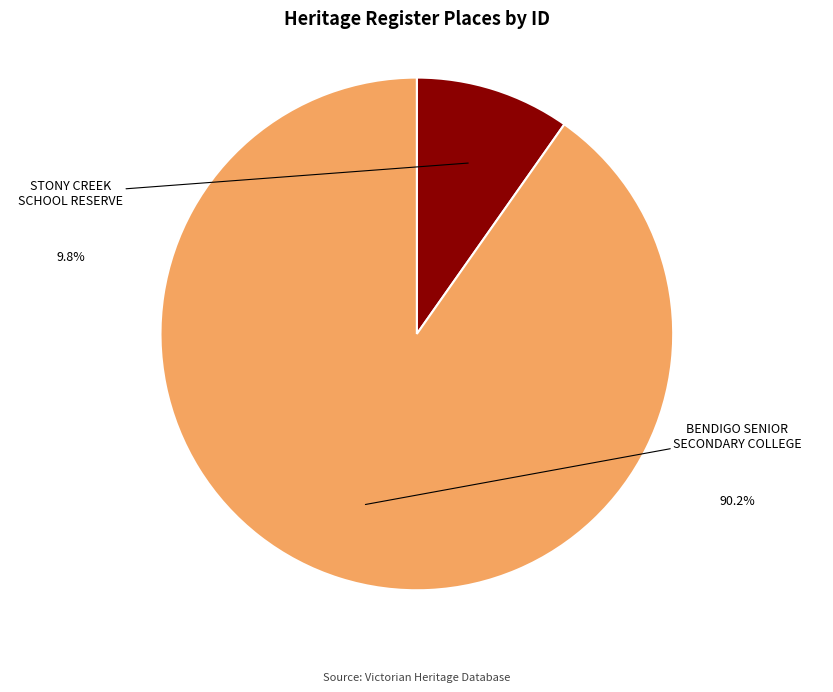

How many segments does this pie chart have?

2